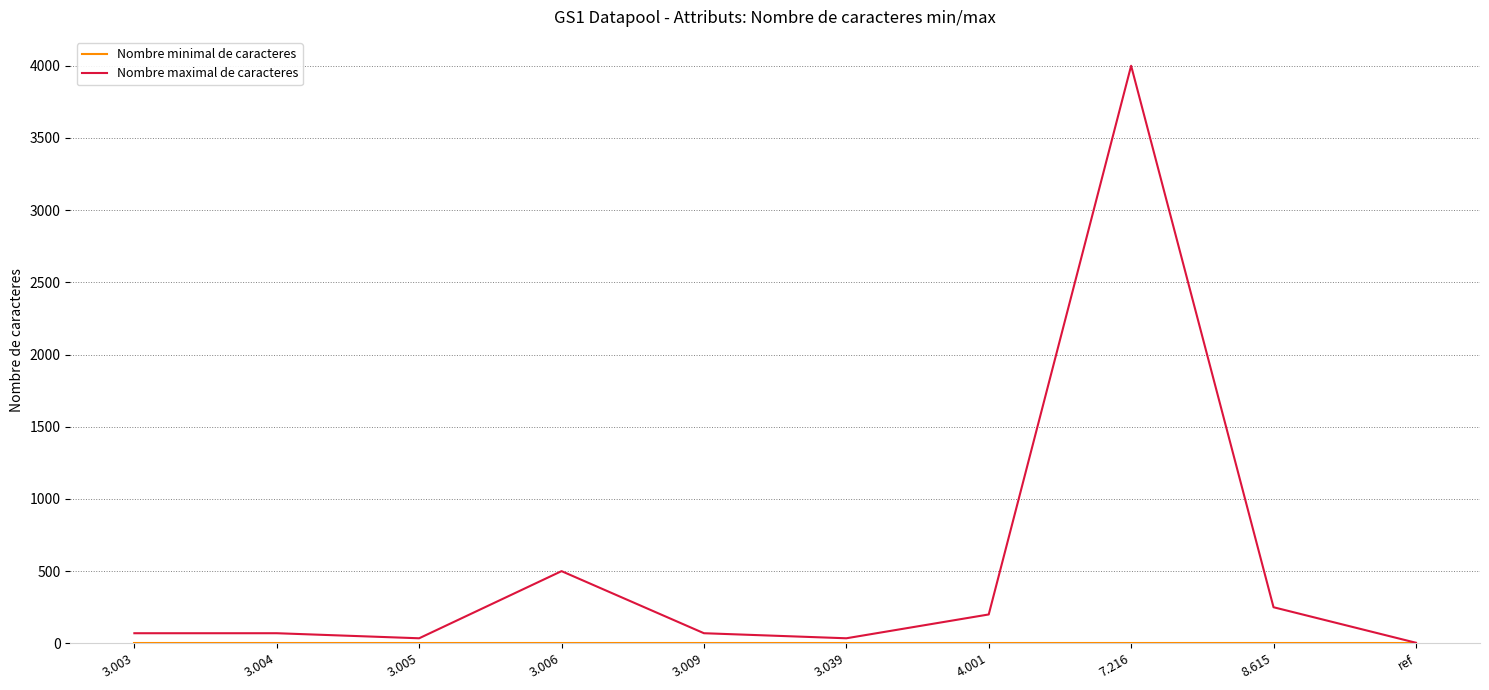

What is the greatest value displayed?

4000